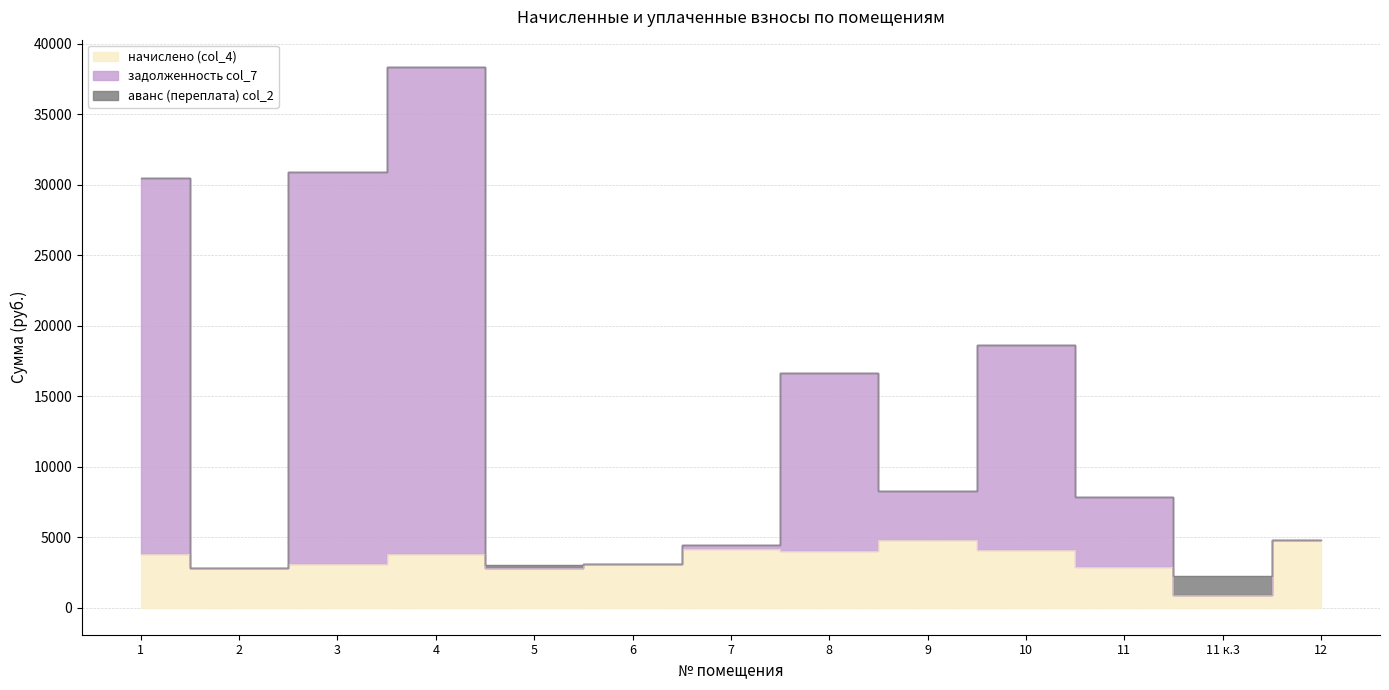

What is the greatest value displayed?

38364.3